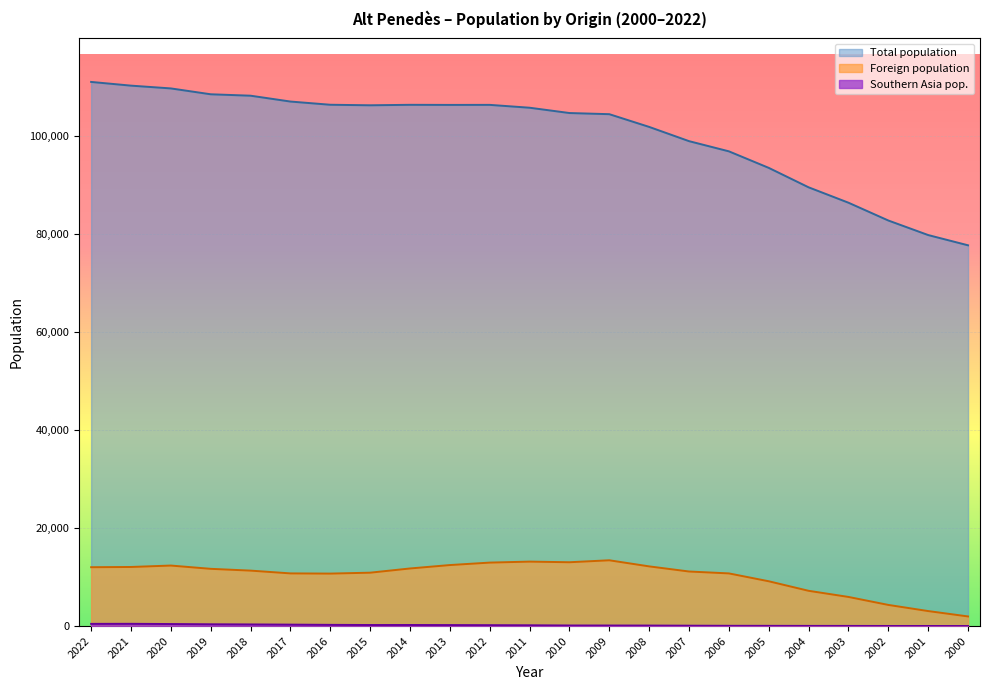

Is it true that Total population equals 185697 at 2014?

False